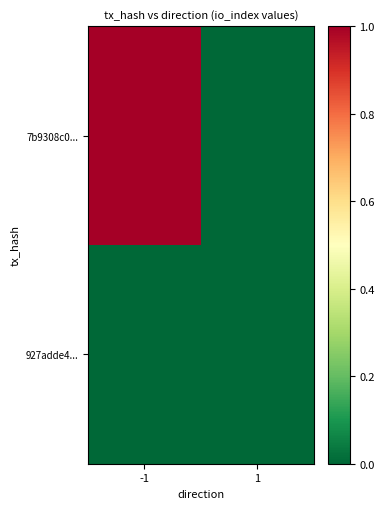

What is the total value across all series at -1?

1